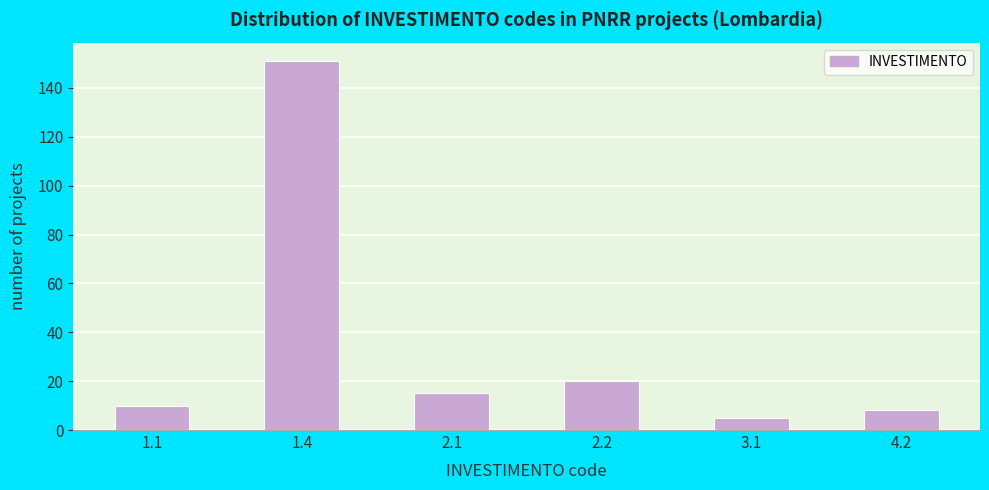

Reading right to left, extract all data points from this chart.

4.2=8	3.1=5	2.2=20	2.1=15	1.4=151	1.1=10